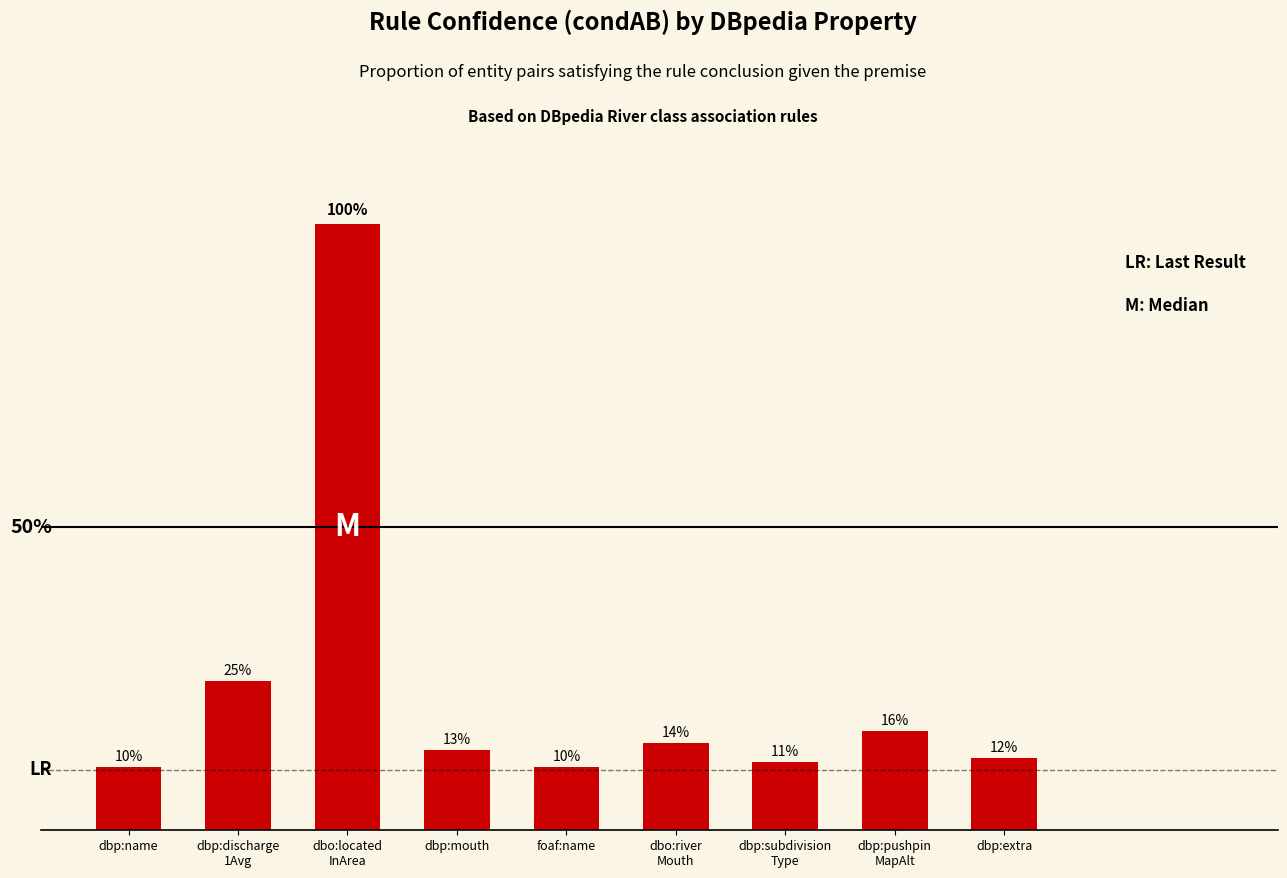

Rank the categories by value from highest to lowest.

dbo:located
InArea, dbp:discharge
1Avg, dbp:pushpin
MapAlt, dbo:river
Mouth, dbp:mouth, dbp:extra, dbp:subdivision
Type, dbp:name, foaf:name